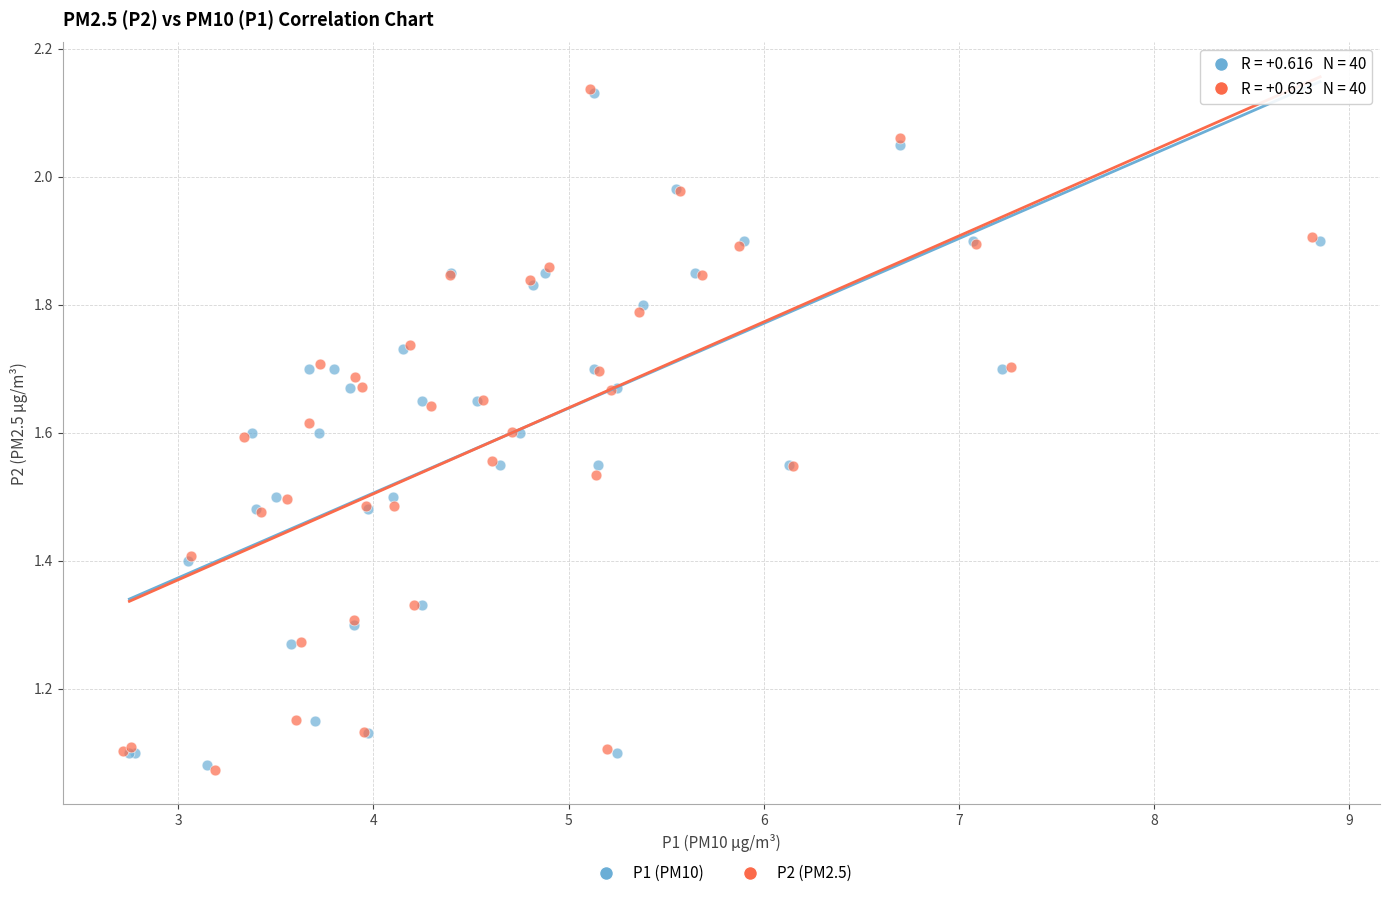

Which series has the largest Y range (max minus min)?

P2 (PM2.5)